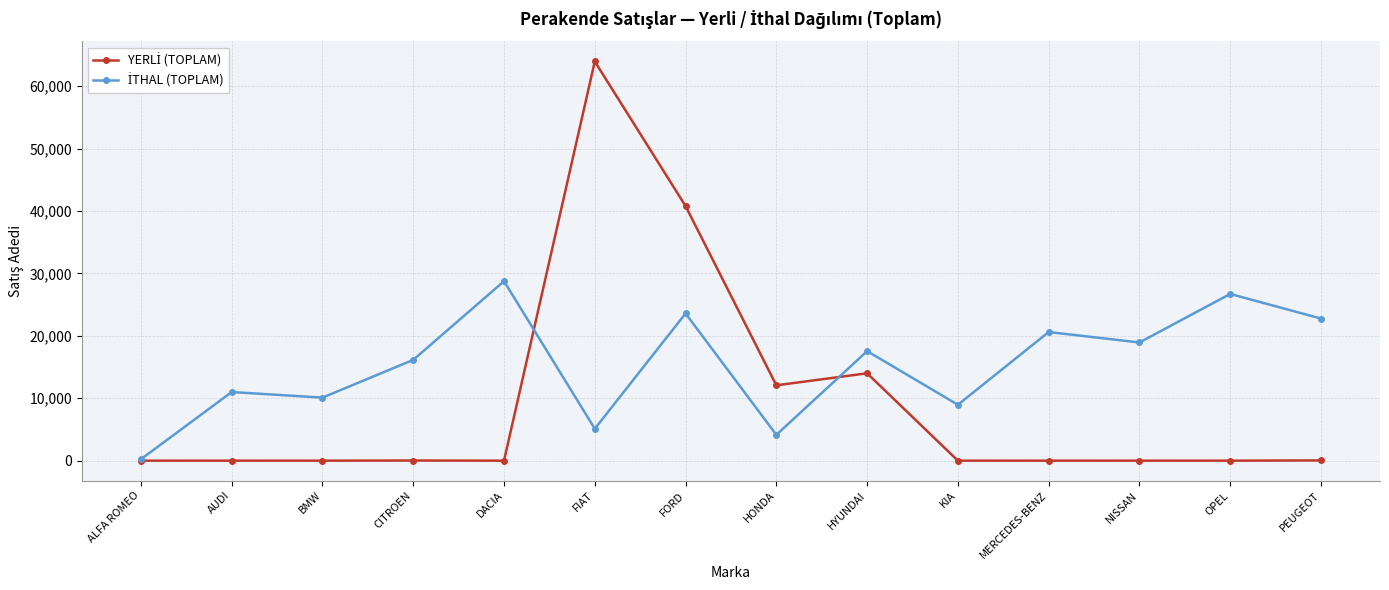

At which category does the chart reach its peak across all series?

FIAT